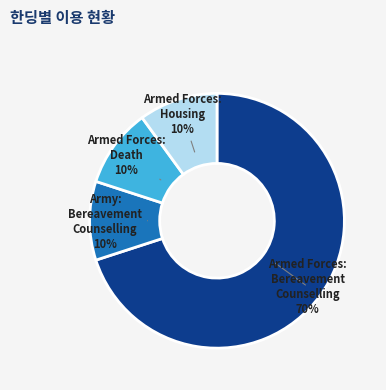

To the nearest percent, what is the difference between the largest and smallest slice percentages?

60%